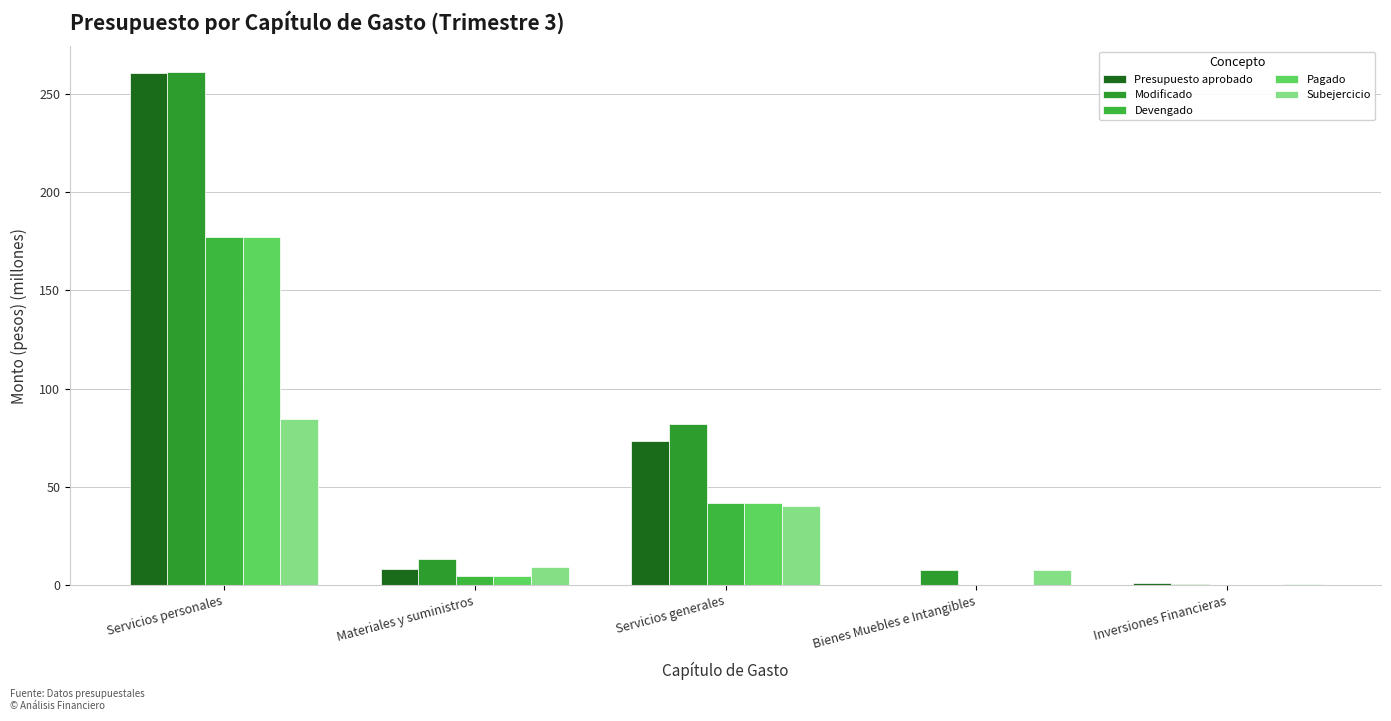

Is the value of Subejercicio at Materiales y suministros greater than the value of Presupuesto aprobado at Servicios generales?

No